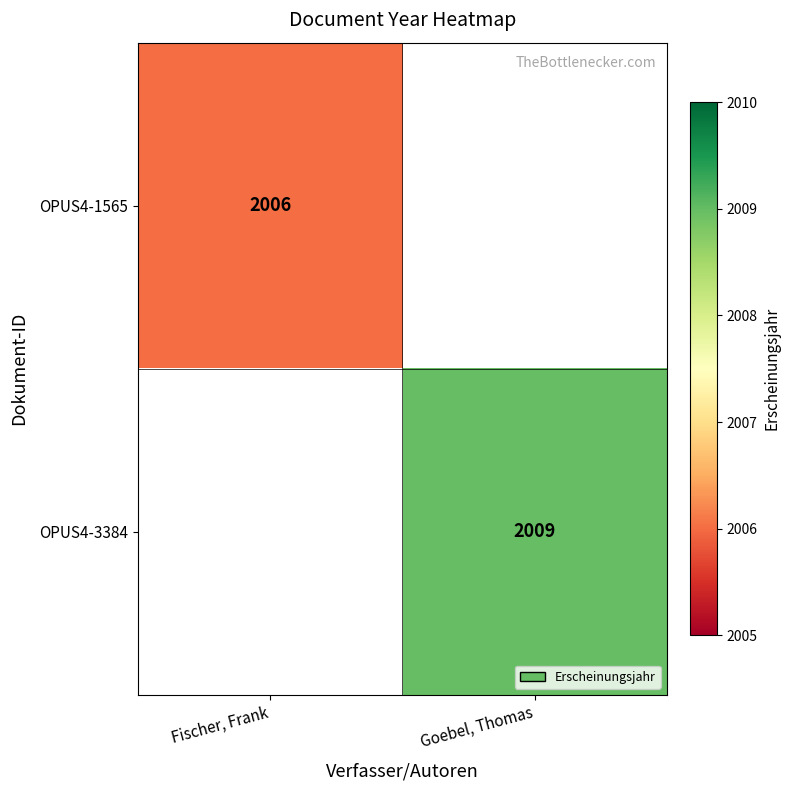

The OPUS4-3384 series shows 2009 at Goebel, Thomas. True or false?

True